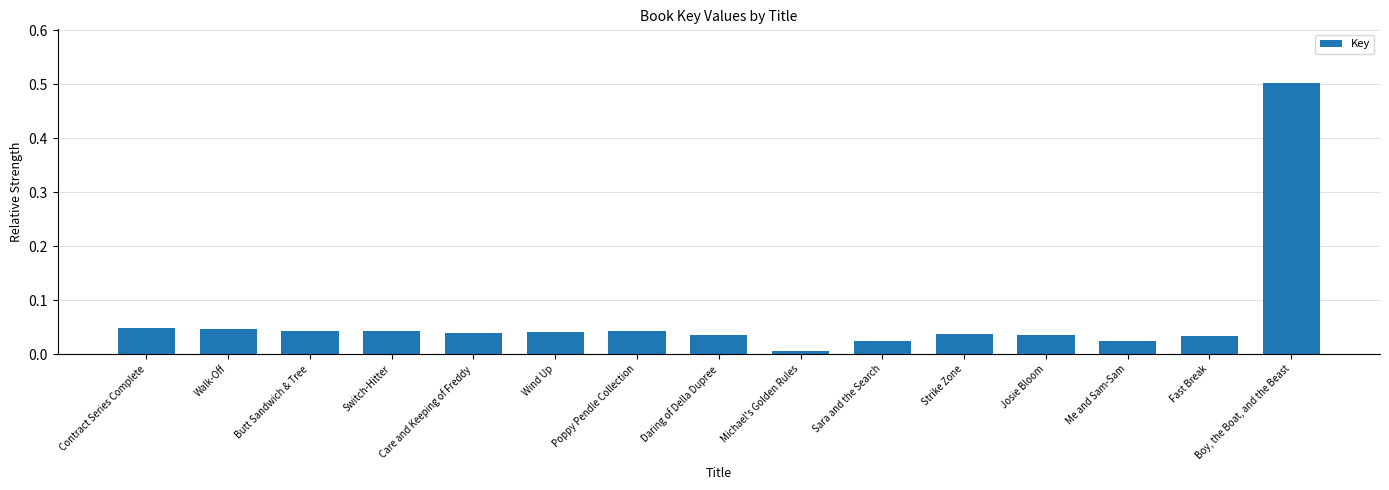

Count the number of categories in the chart.

15